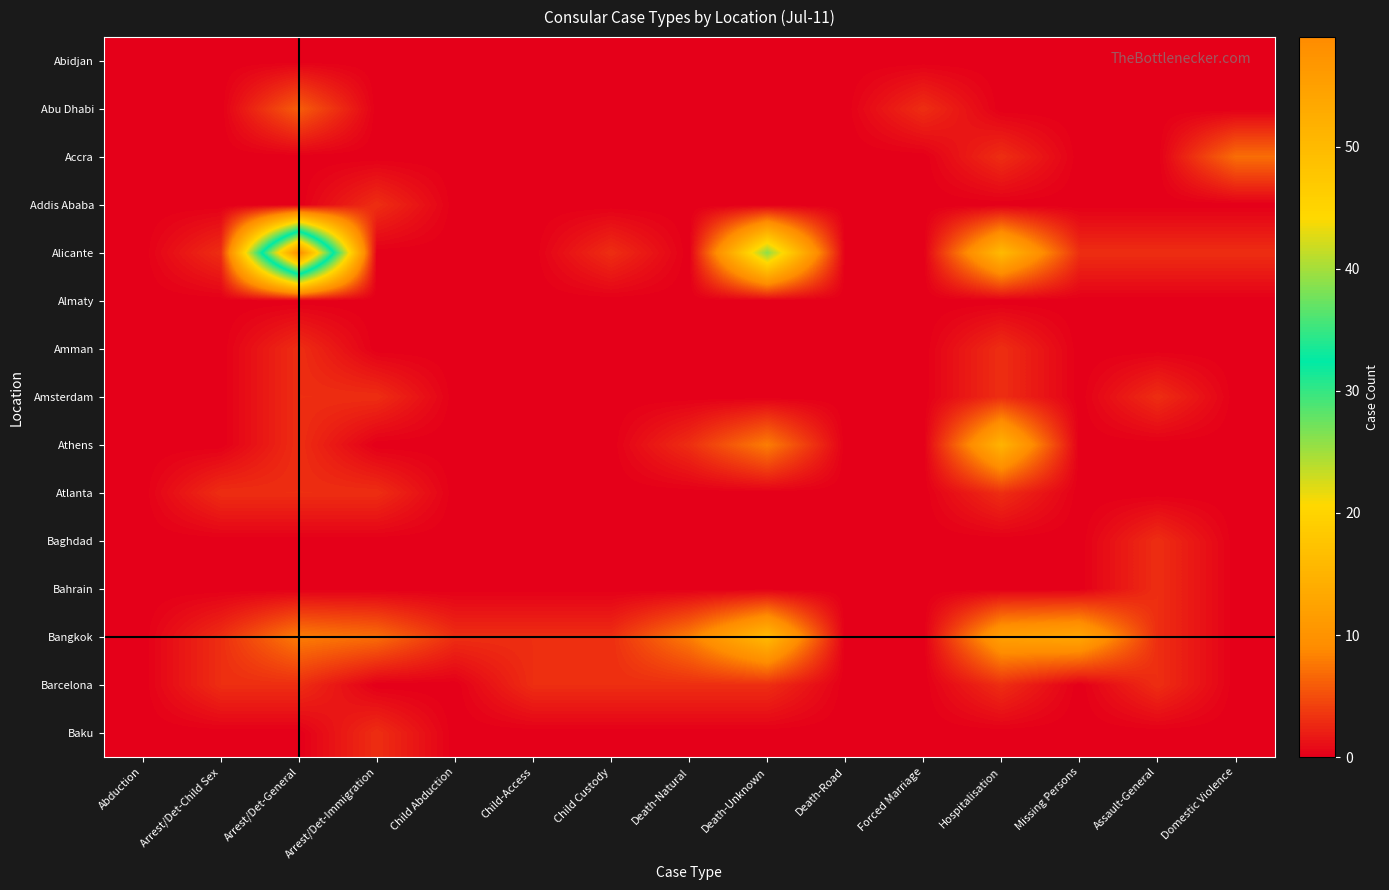

At which category does the chart reach its minimum across all series?

Abduction